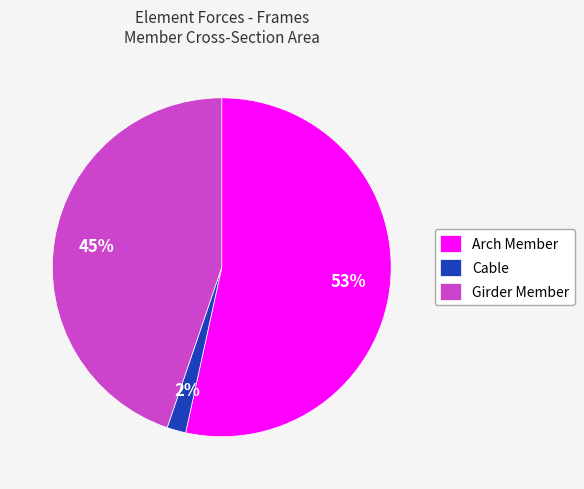

Is the sum of Cable and Arch Member greater than half?

Yes